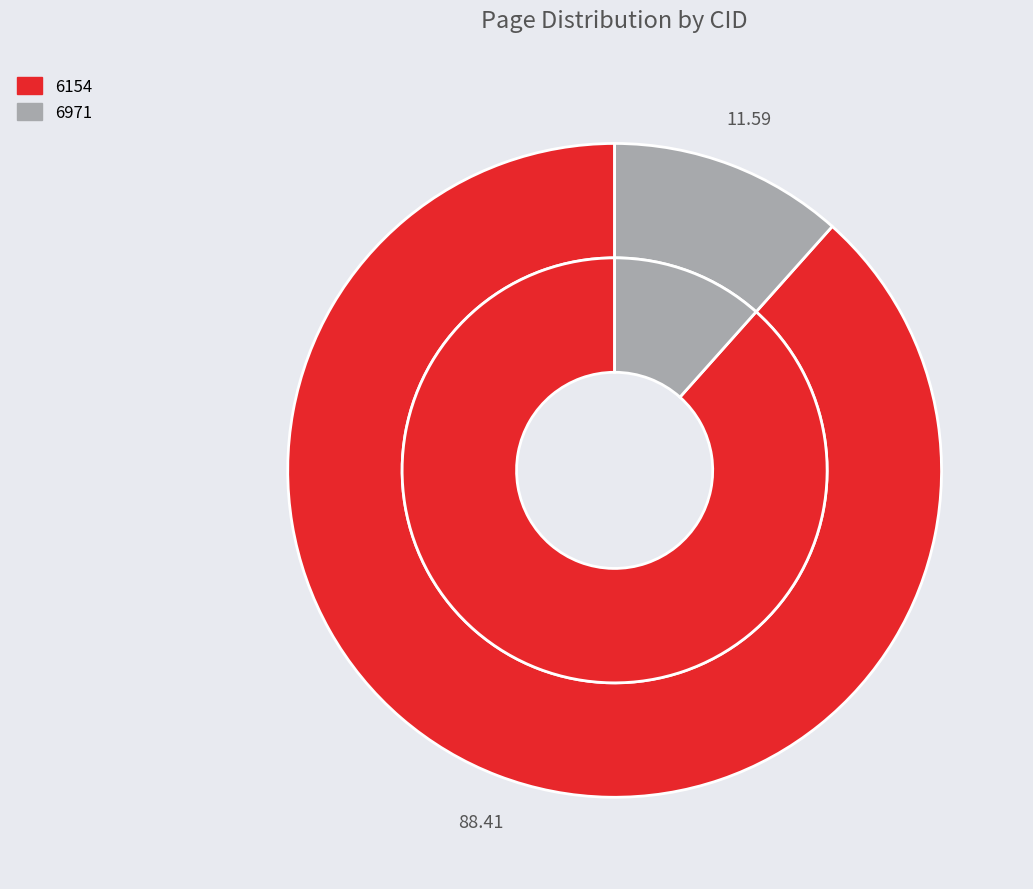

True or false: 6154 accounts for 88% of the total.

True